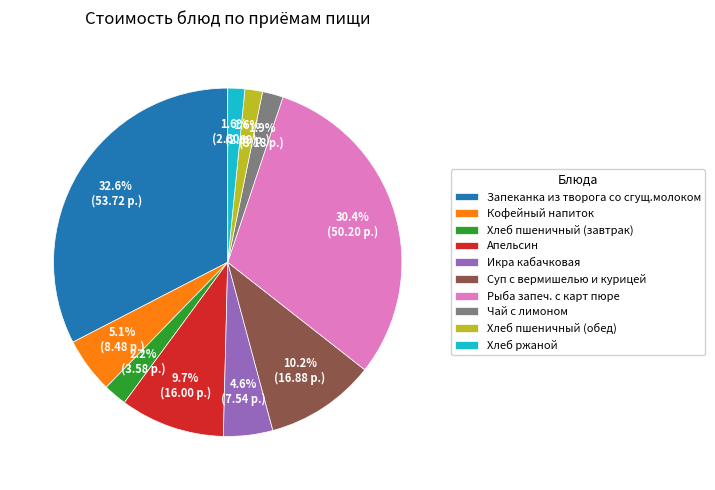

To the nearest percent, what is the difference between the Хлеб пшеничный (обед) and Апельсин slice percentages?

8%